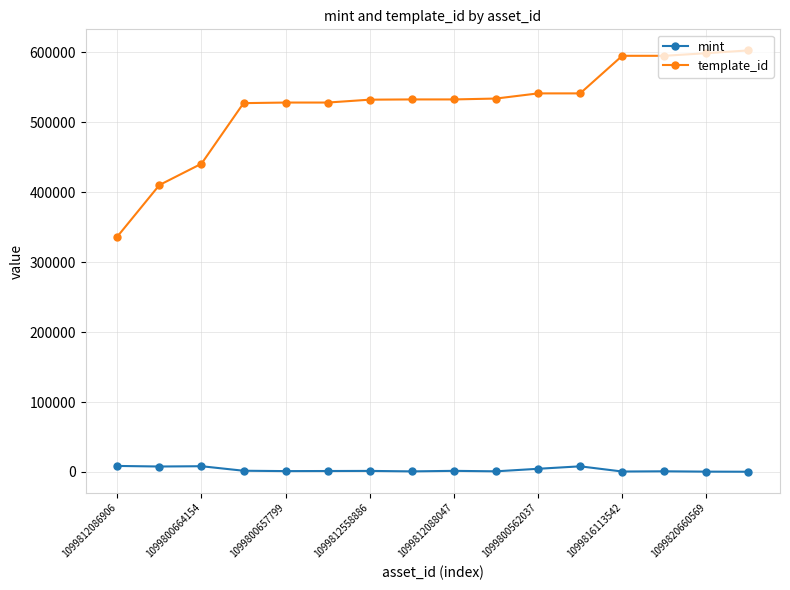

What is the smallest value displayed?

277